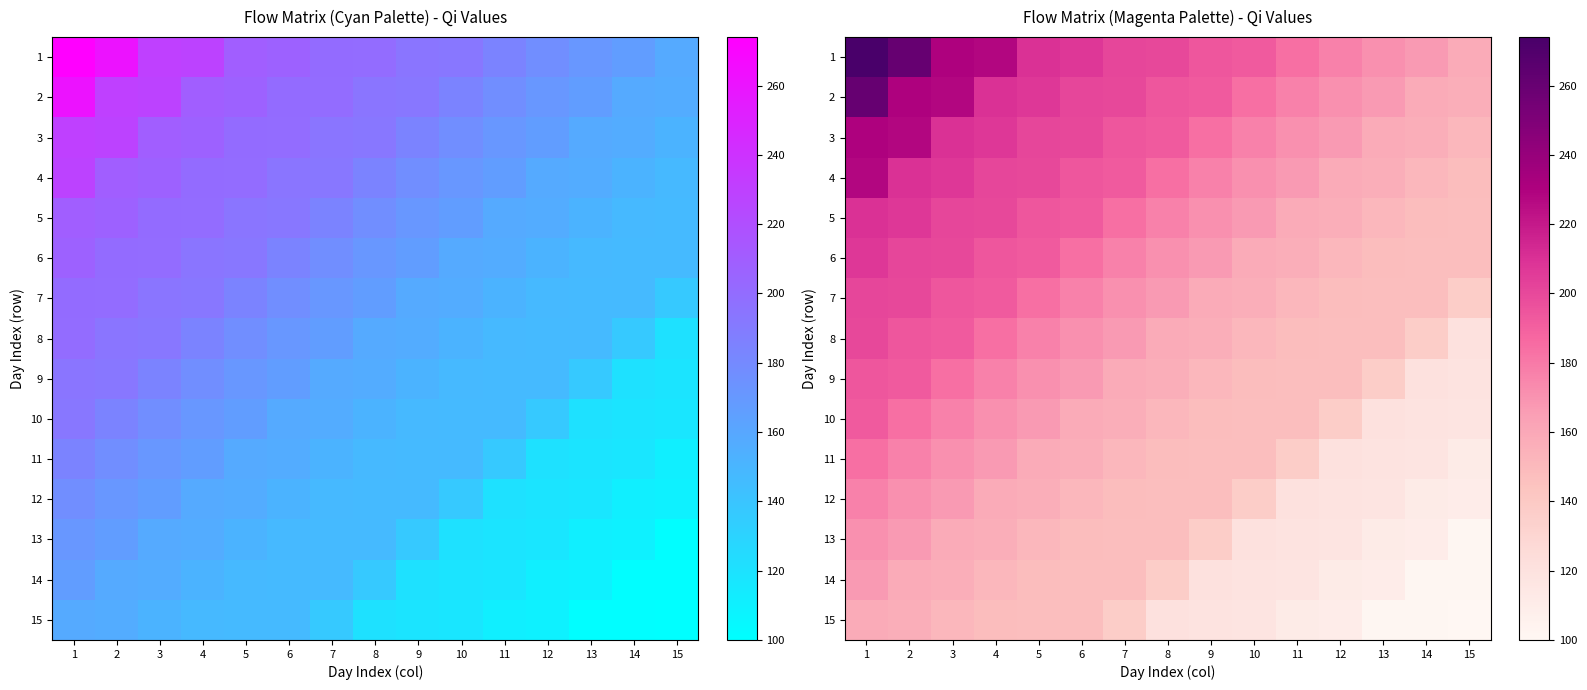

At how many categories does at least one series exceed 147?

15